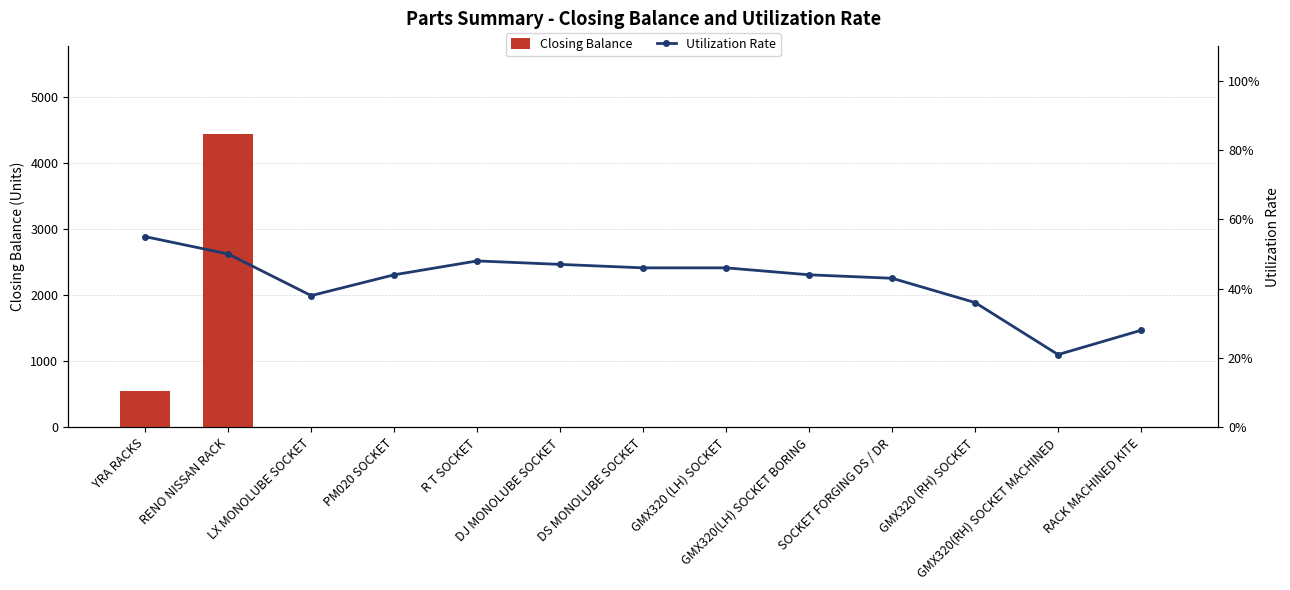

How many positive values does the Closing Balance series have?

3